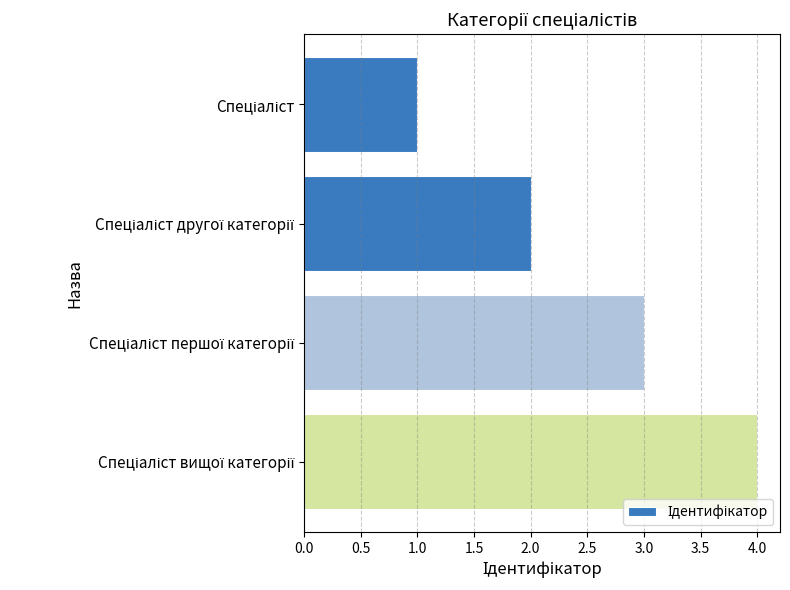

What is the difference between the maximum and minimum values?

3